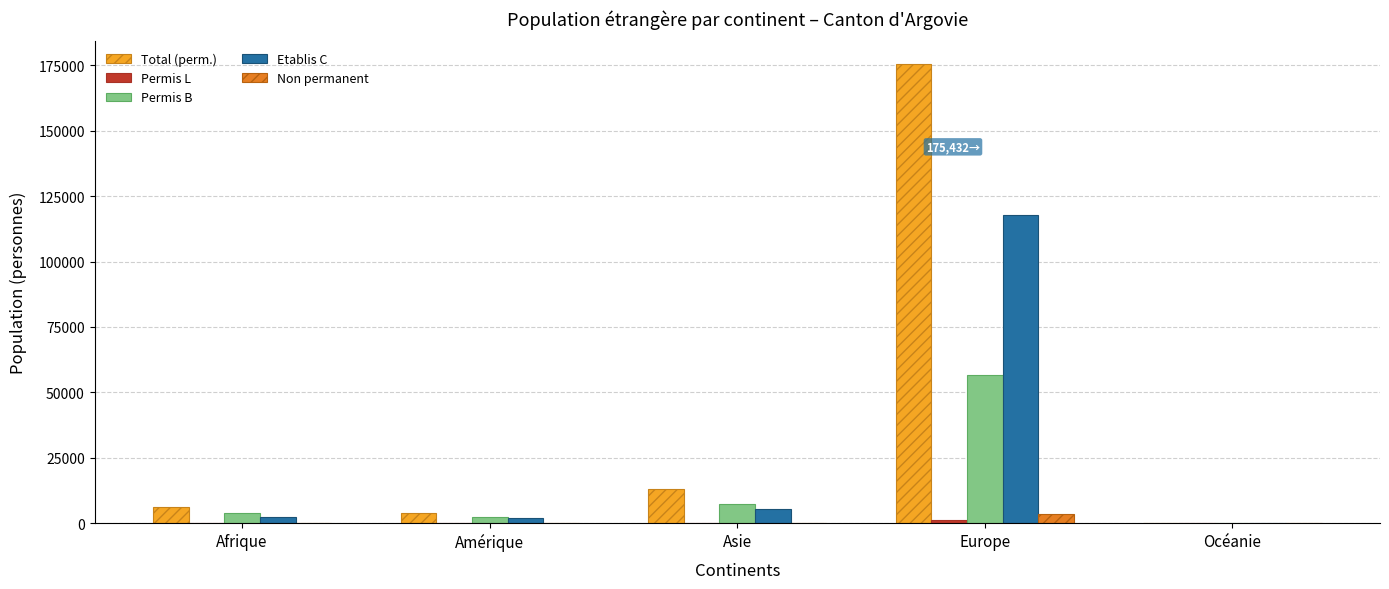

How many distinct data groups are displayed?

5